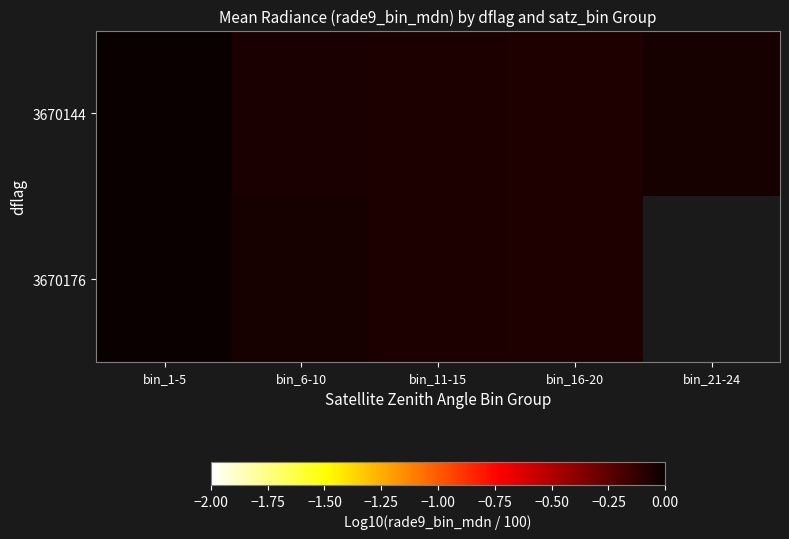

At which category does the chart reach its minimum across all series?

bin_16-20